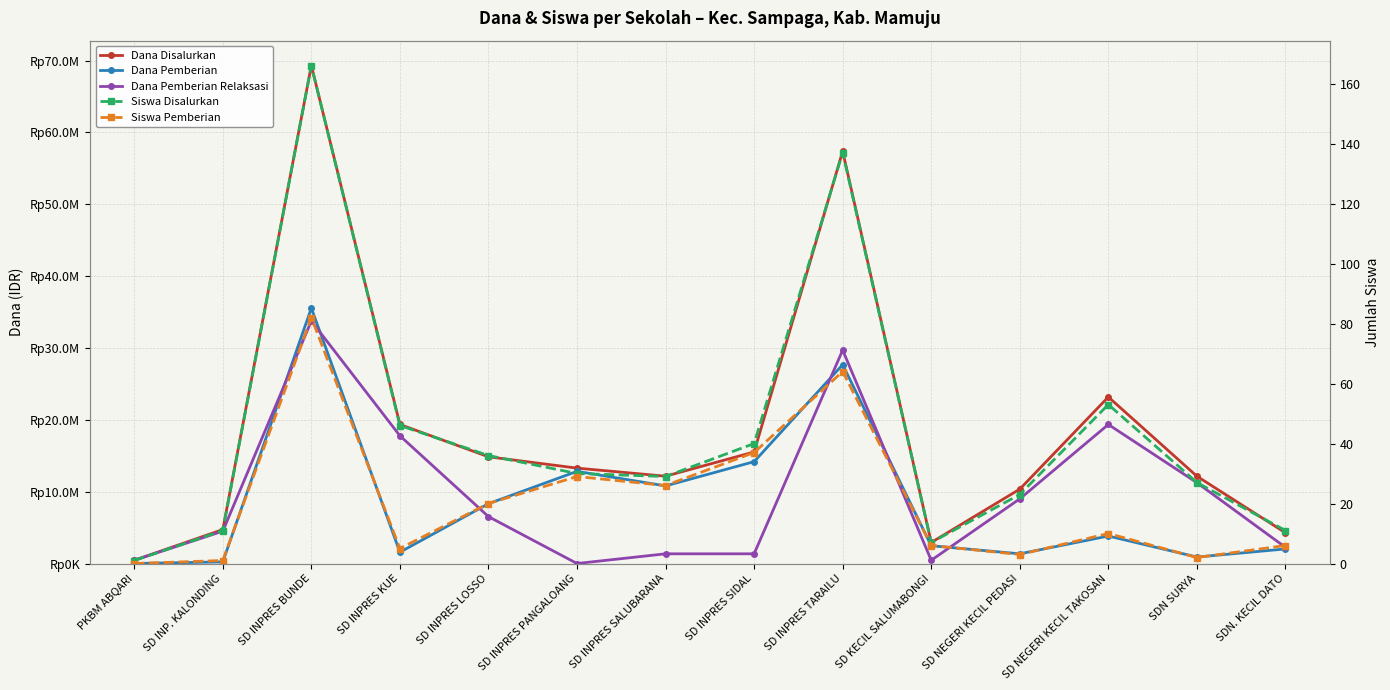

What is the minimum value for Dana Disalurkan?

450000